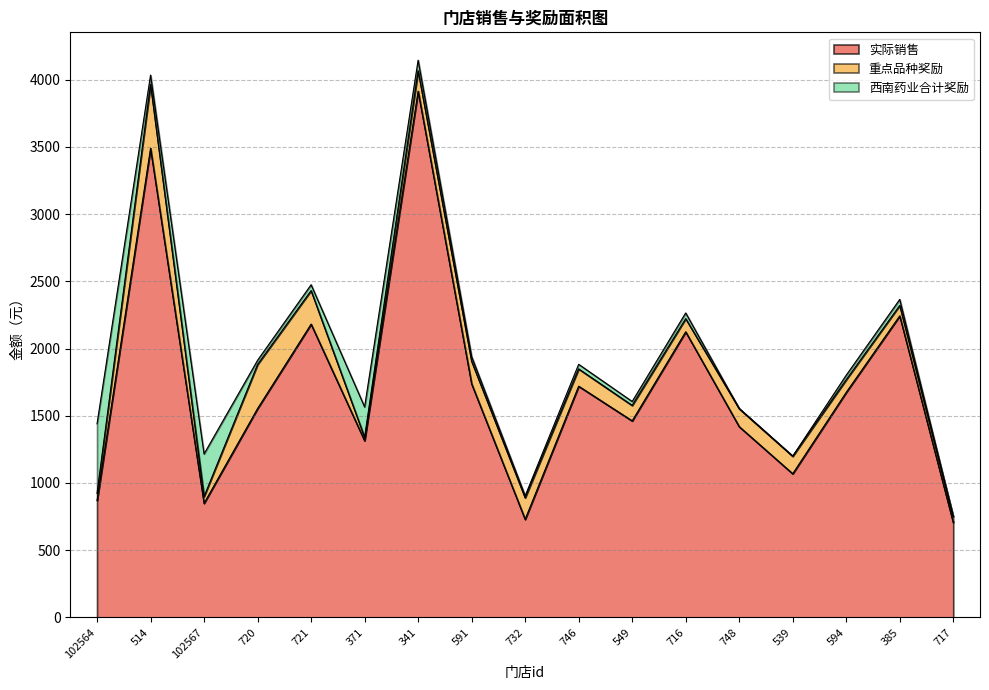

What is the label of the 9th point from the left?

732